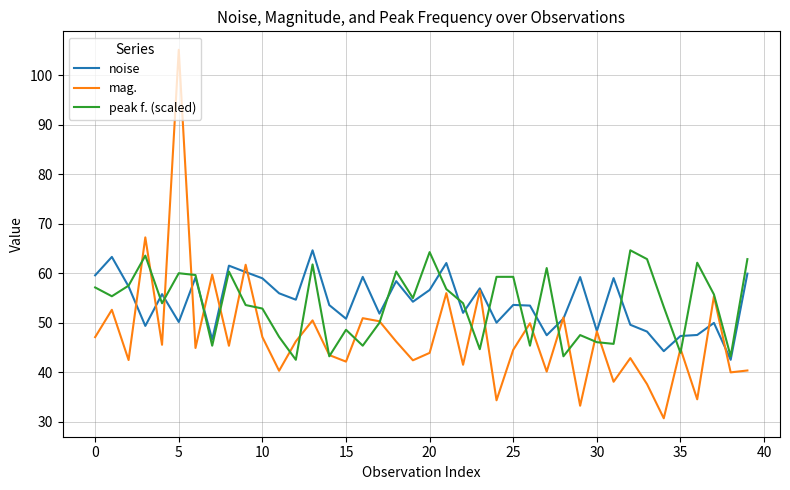

What is the maximum value for mag.?

105.2